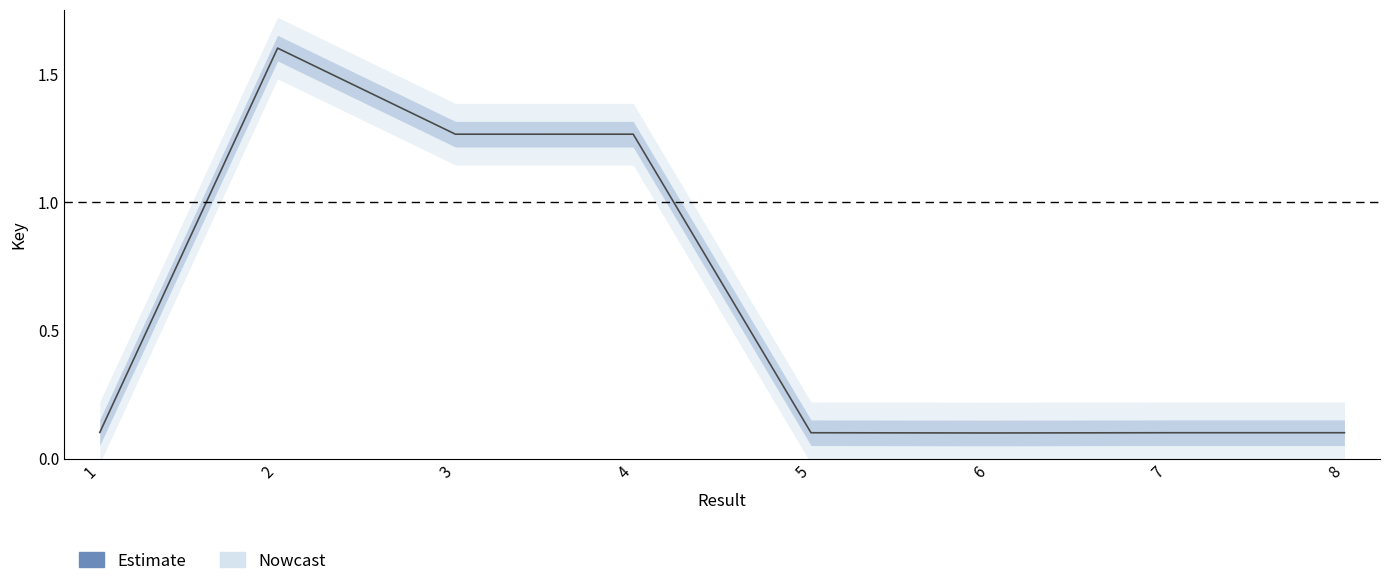

How many points are higher than both their immediate neighbors (excluding endpoints)?

1